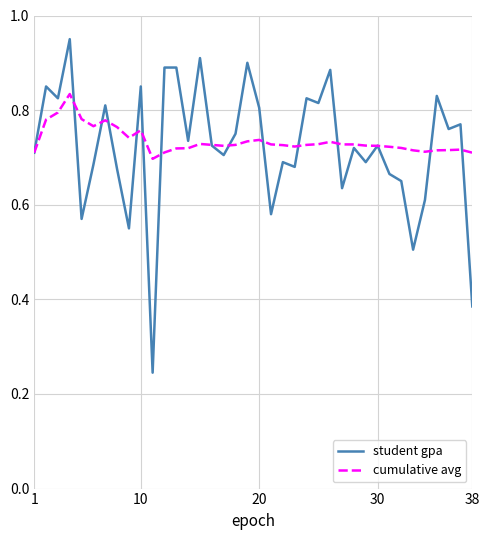

Which series has the largest range (max minus min)?

student gpa